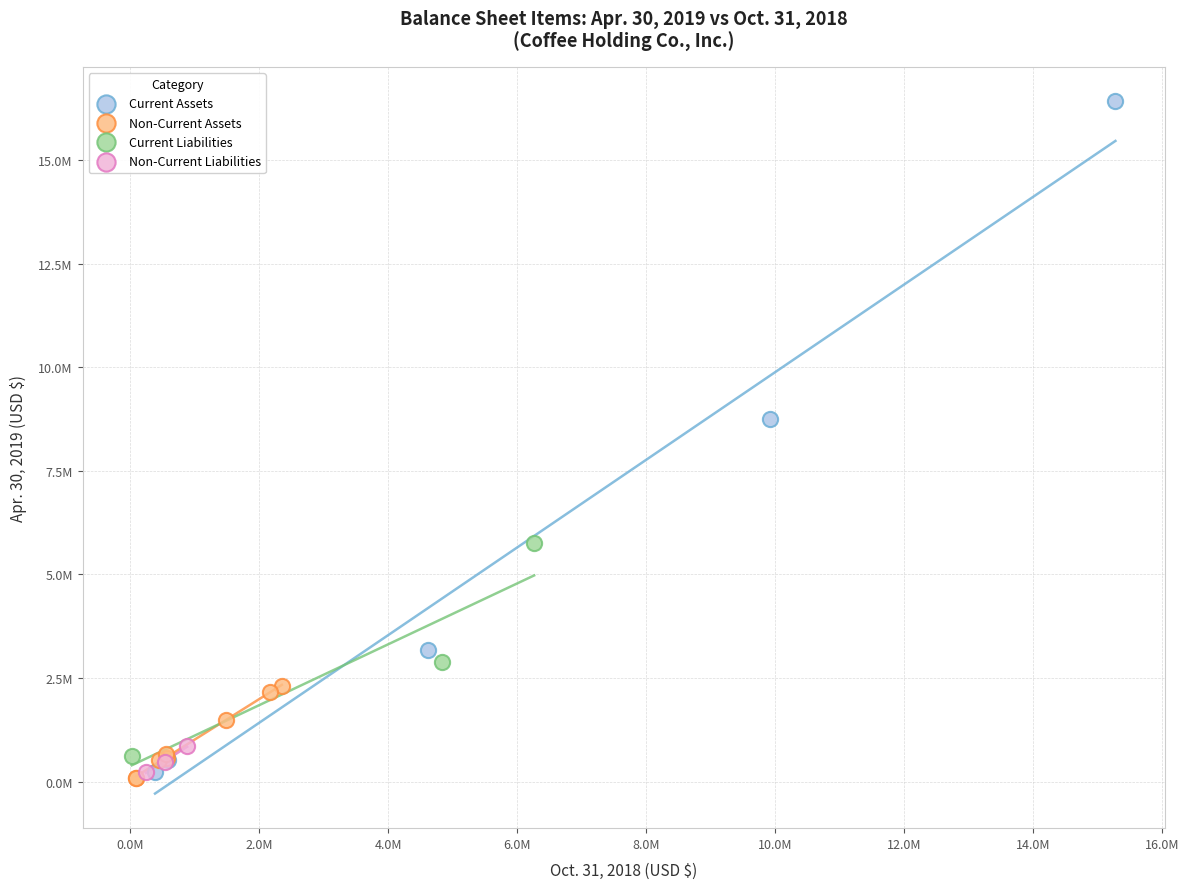

Which series contains the highest Y value?

Current Assets